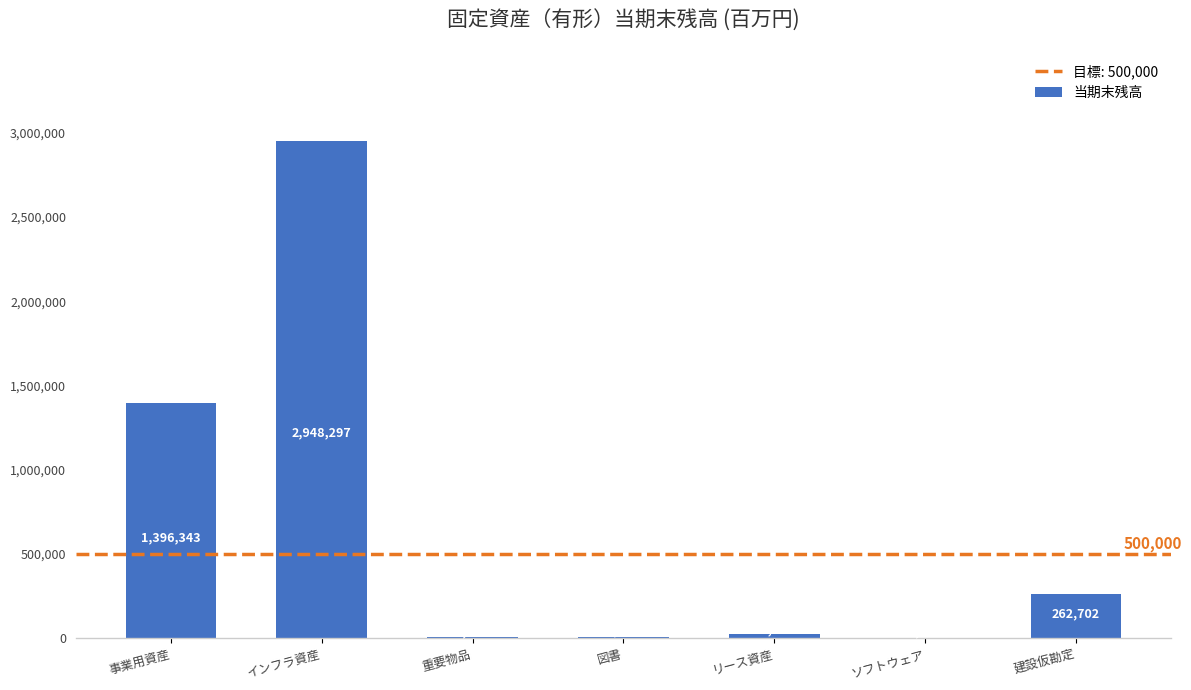

The chart shows a value of 66473.2 at 建設仮勘定. True or false?

False